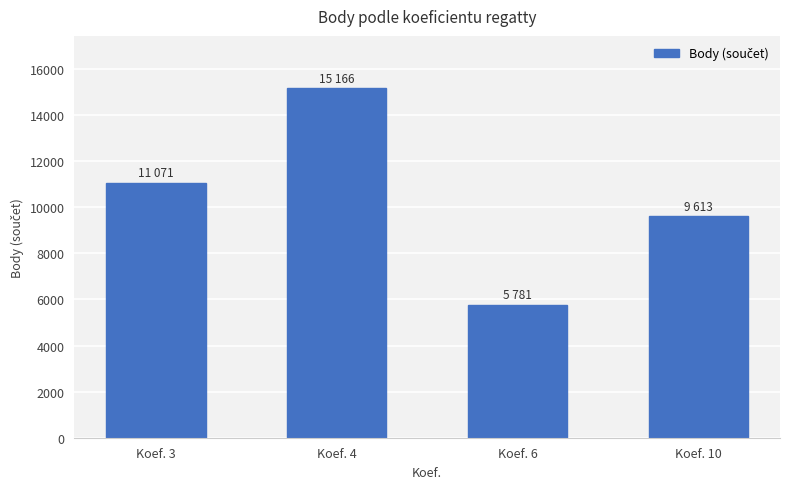

Approximately how many times larger is the value at Koef. 10 compared to Koef. 6?

1.7